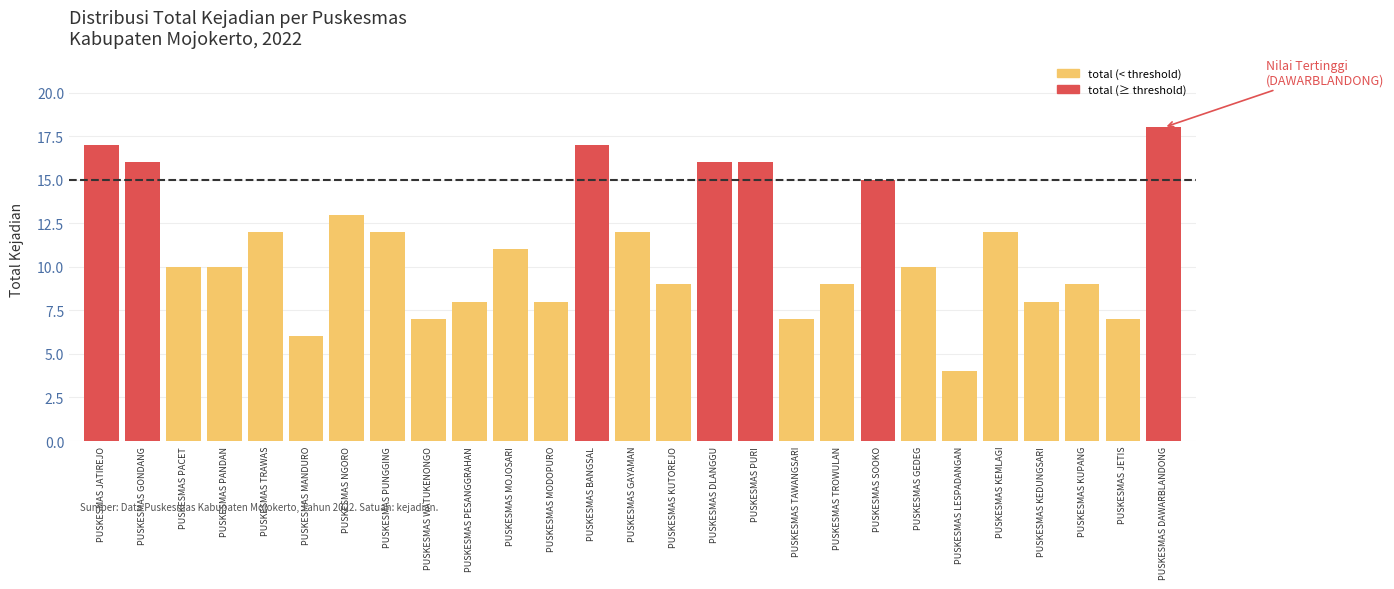

Reading left to right, transcribe all the data shown in this chart.

PUSKESMAS JATIREJO=17	PUSKESMAS GONDANG=16	PUSKESMAS PACET=10	PUSKESMAS PANDAN=10	PUSKESMAS TRAWAS=12	PUSKESMAS MANDURO=6	PUSKESMAS NGORO=13	PUSKESMAS PUNGGING=12	PUSKESMAS WATUKENONGO=7	PUSKESMAS PESANGGRAHAN=8	PUSKESMAS MOJOSARI=11	PUSKESMAS MODOPURO=8	PUSKESMAS BANGSAL=17	PUSKESMAS GAYAMAN=12	PUSKESMAS KUTOREJO=9	PUSKESMAS DLANGGU=16	PUSKESMAS PURI=16	PUSKESMAS TAWANGSARI=7	PUSKESMAS TROWULAN=9	PUSKESMAS SOOKO=15	PUSKESMAS GEDEG=10	PUSKESMAS LESPADANGAN=4	PUSKESMAS KEMLAGI=12	PUSKESMAS KEDUNGSARI=8	PUSKESMAS KUPANG=9	PUSKESMAS JETIS=7	PUSKESMAS DAWARBLANDONG=18